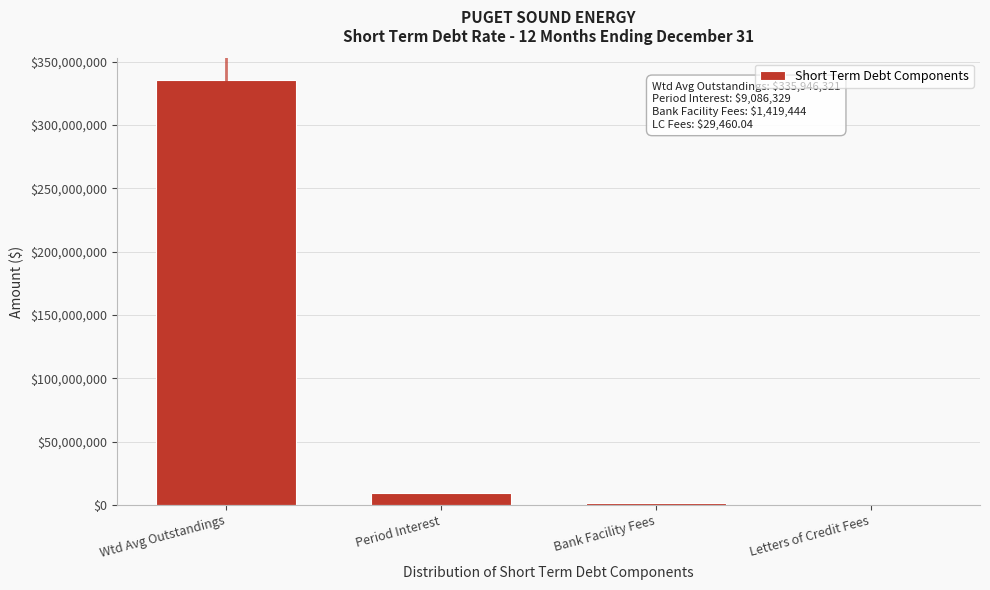

Where is the data nearest to the value 167987890?

Period Interest